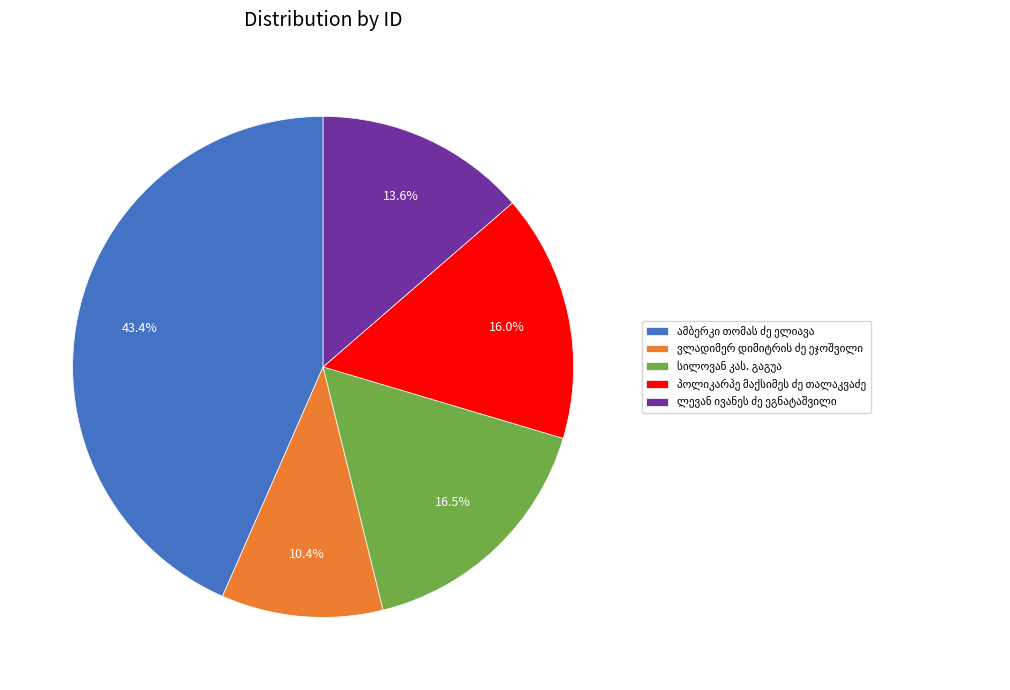

How many segments does this pie chart have?

5